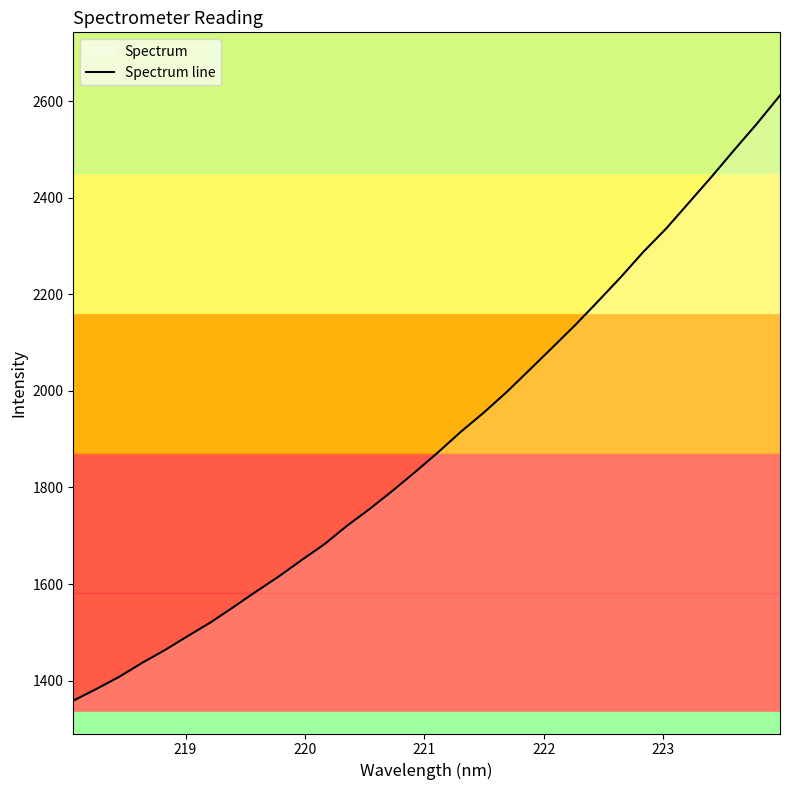

True or false: there are more than 2 points higher than both neighbors.

False